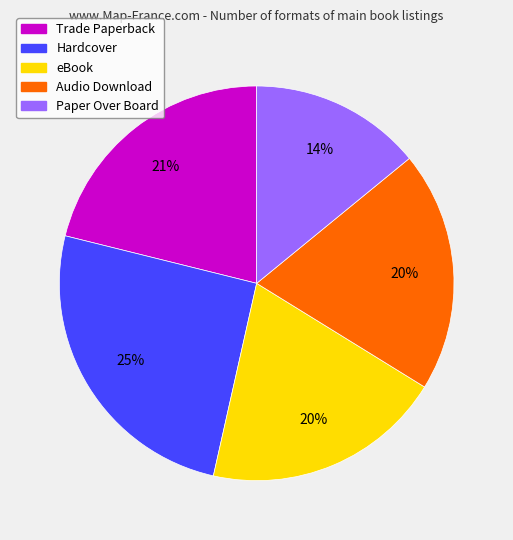

What percentage is the Trade Paperback slice, to the nearest percent?

21%